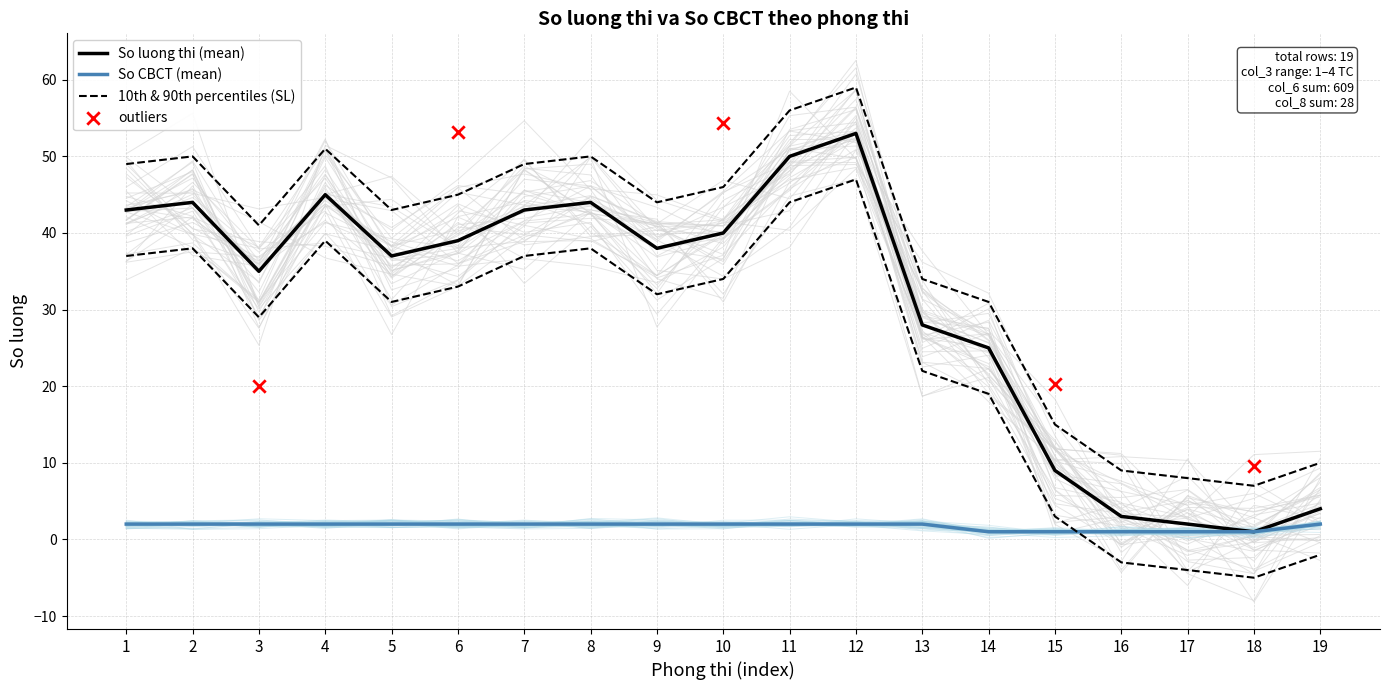

At how many categories does at least one series exceed 11?

14